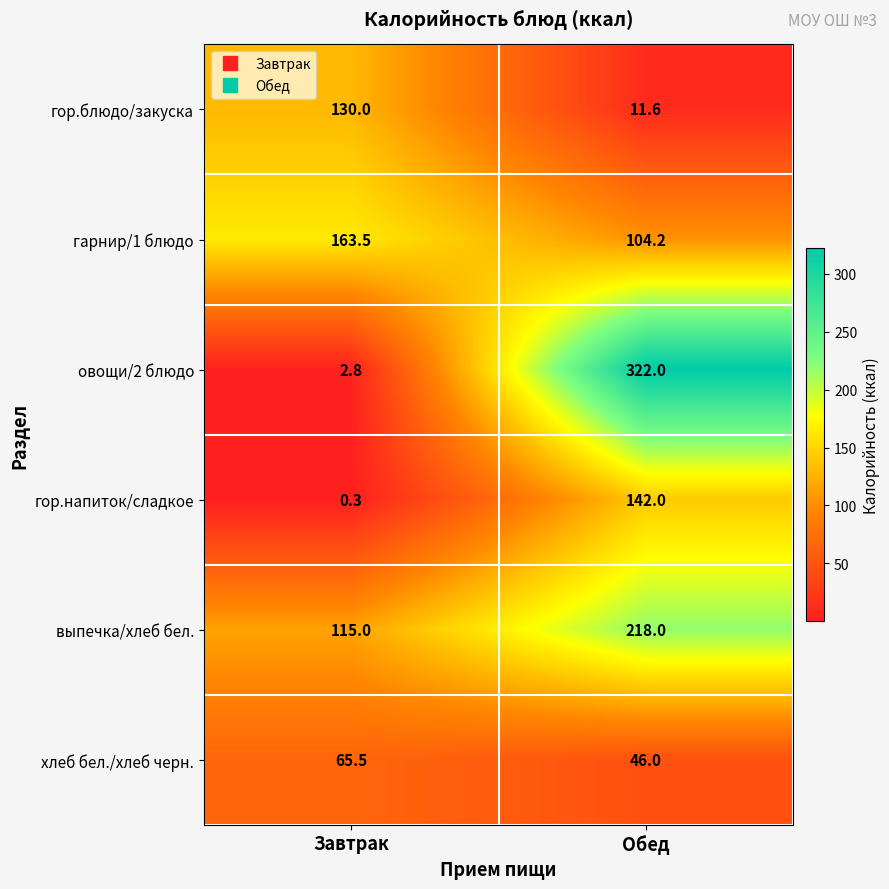

The value of хлеб бел./хлеб черн. at Завтрак is 65.5. True or false?

True